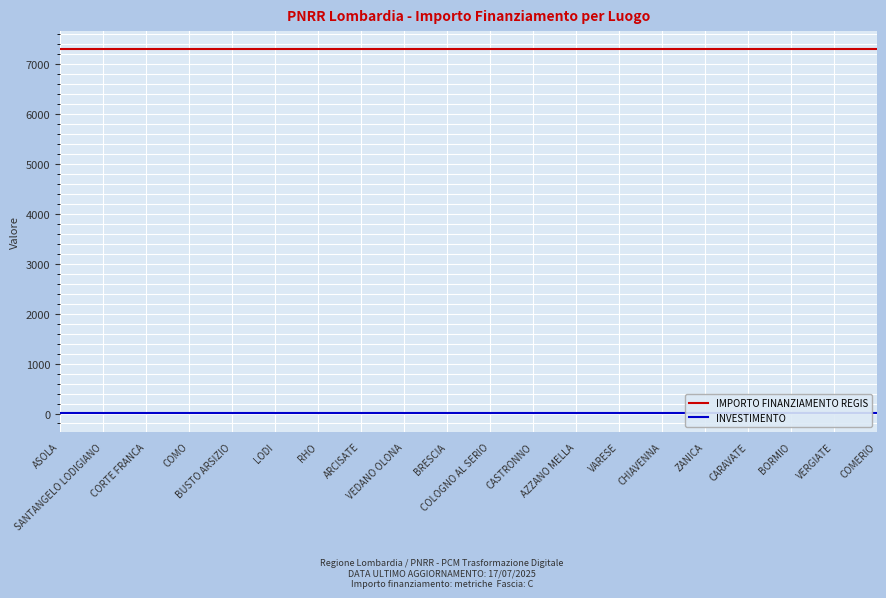

What is the smallest value displayed?

1.4